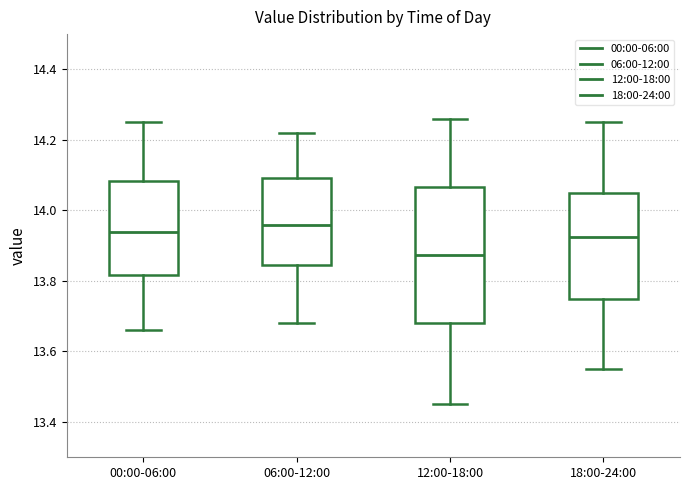

Reading left to right, transcribe this box plot: for each box, give where its median line is, the range the box spans, and where its two whiskers end, as read against the y-axis. The values are not printed on the chart, so give them approximately, as read against the axis.

00:00-06:00: median 13.94, box 13.82 to 14.08, whiskers 13.66 to 14.26
06:00-12:00: median 13.96, box 13.84 to 14.10, whiskers 13.68 to 14.22
12:00-18:00: median 13.88, box 13.68 to 14.06, whiskers 13.46 to 14.26
18:00-24:00: median 13.92, box 13.76 to 14.06, whiskers 13.56 to 14.26